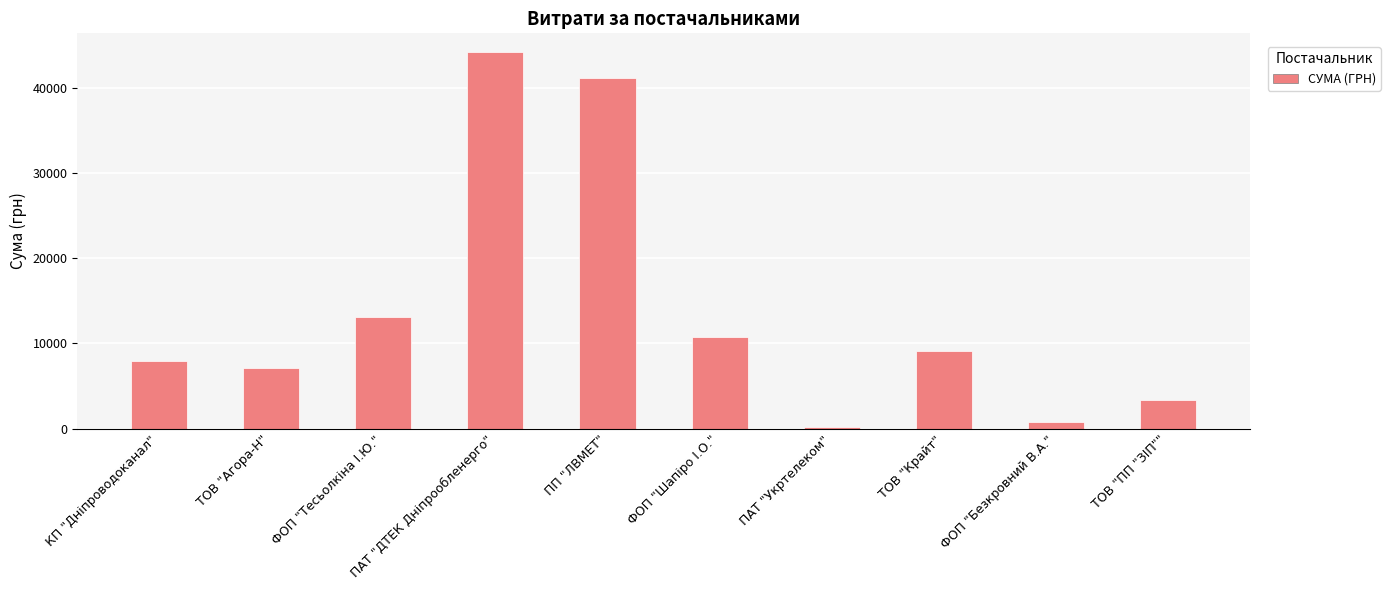

What is the difference between the values at КП "Дніпроводоканал" and ТОВ "Крайт"?

1197.0